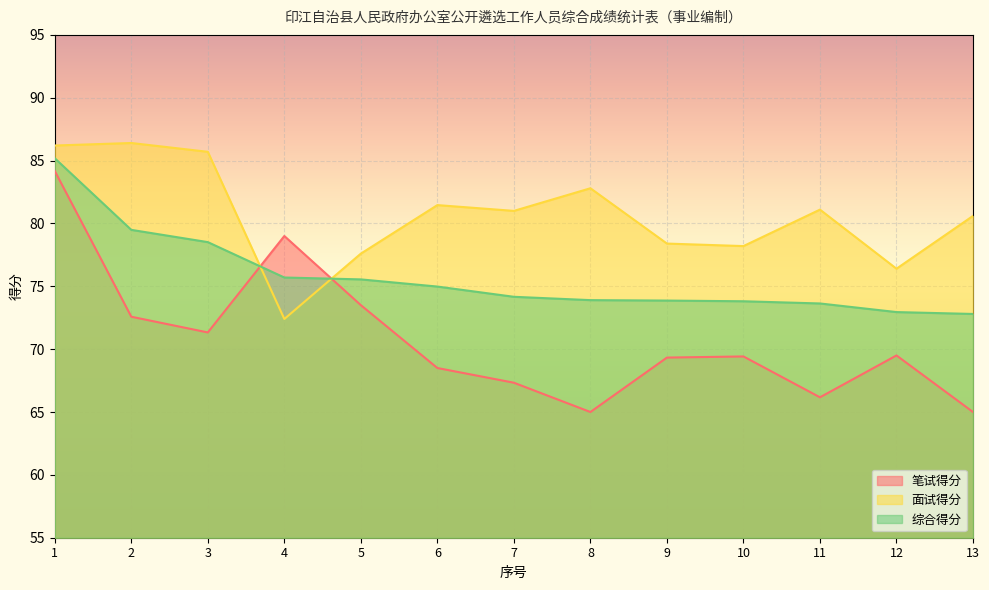

What is the value of the 综合得分 point at the 7th from the left?

74.2